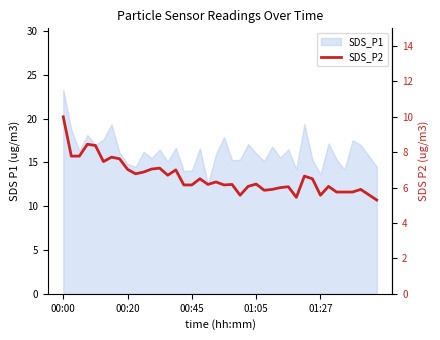

What is the value of the 4th point from the left?

8.4